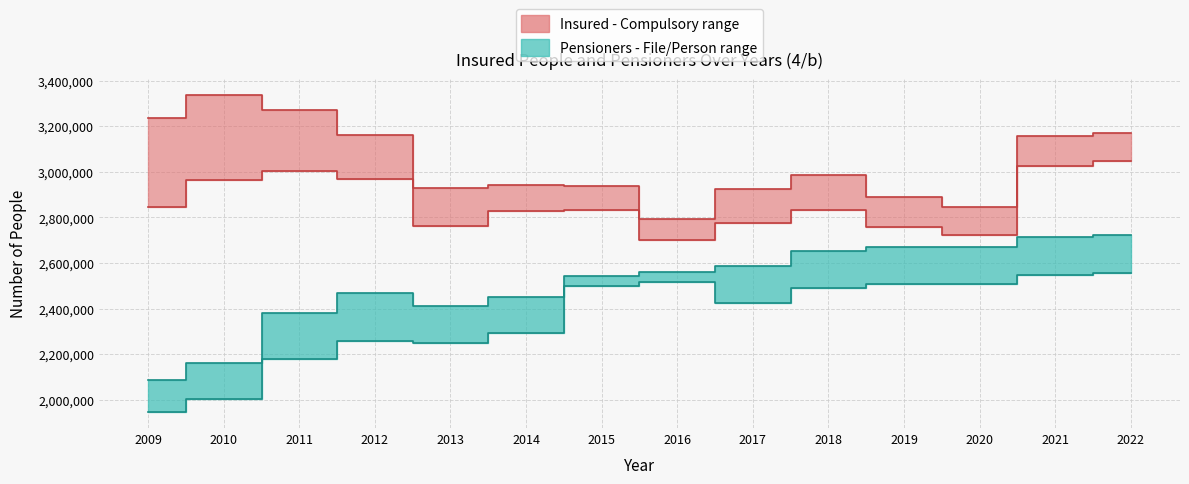

What is the lowest value of the Insured (upper) series?

2794132